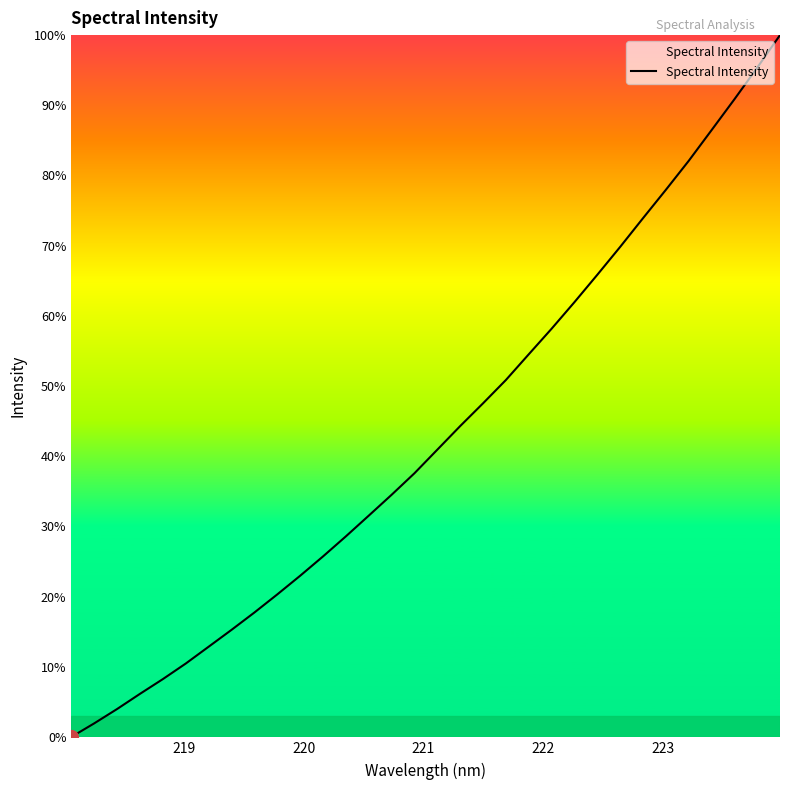

What is the maximum value shown in the chart?

100.0